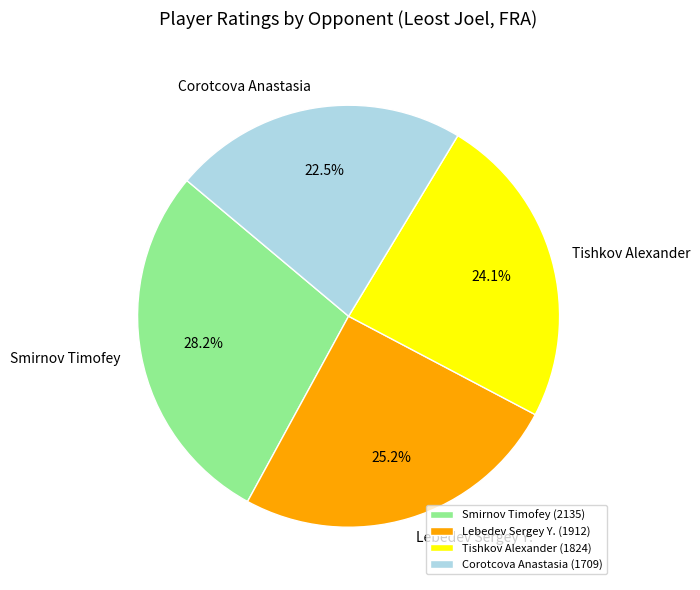

Which category has the biggest portion of the pie?

Smirnov Timofey